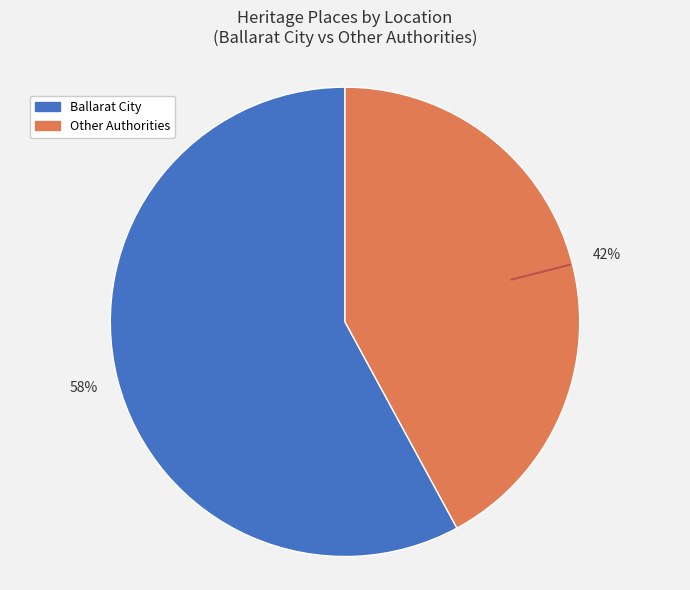

How many segments does this pie chart have?

2